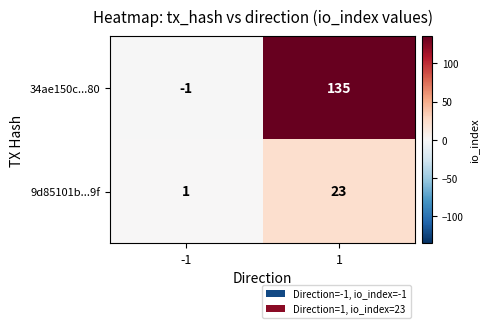

Which series has the largest total across all categories?

34ae150c...80